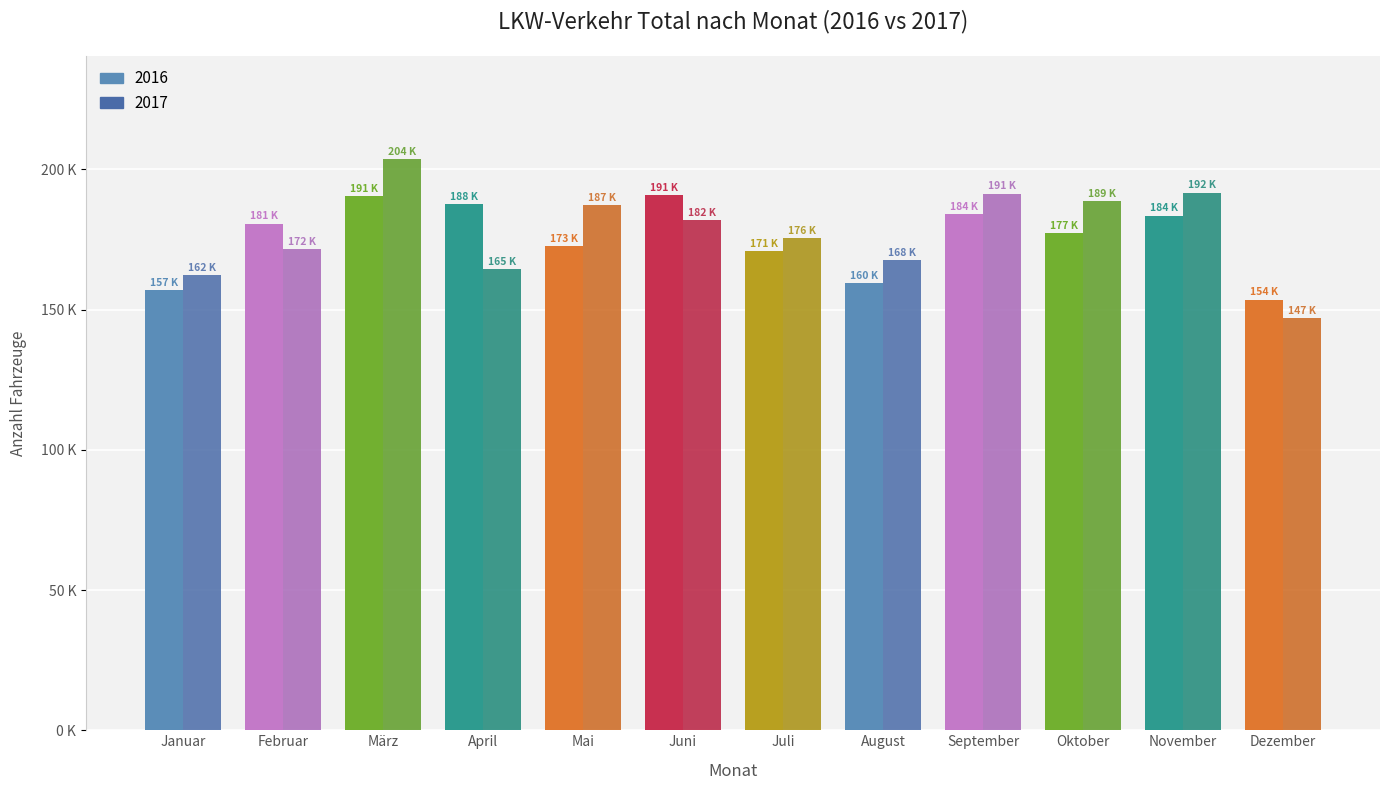

What are all the series names shown in the legend?

2016, 2017